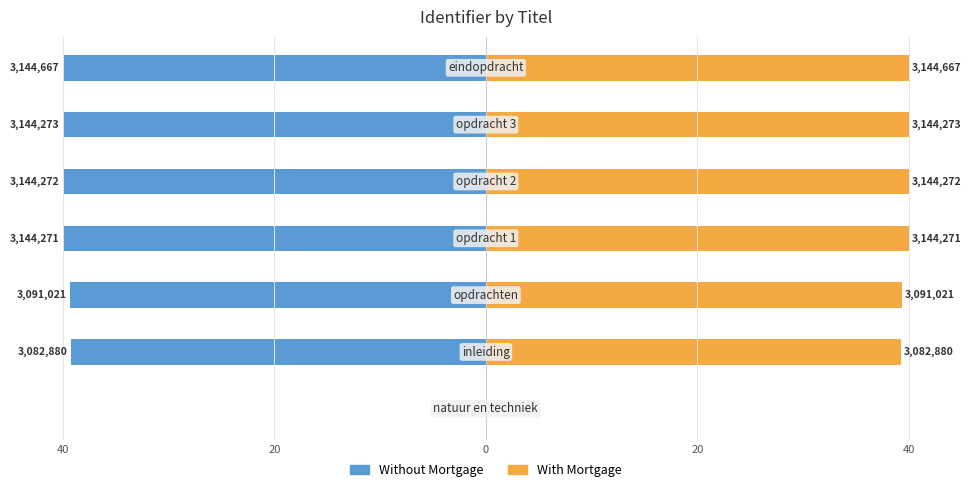

How many bars are there in each group?

2